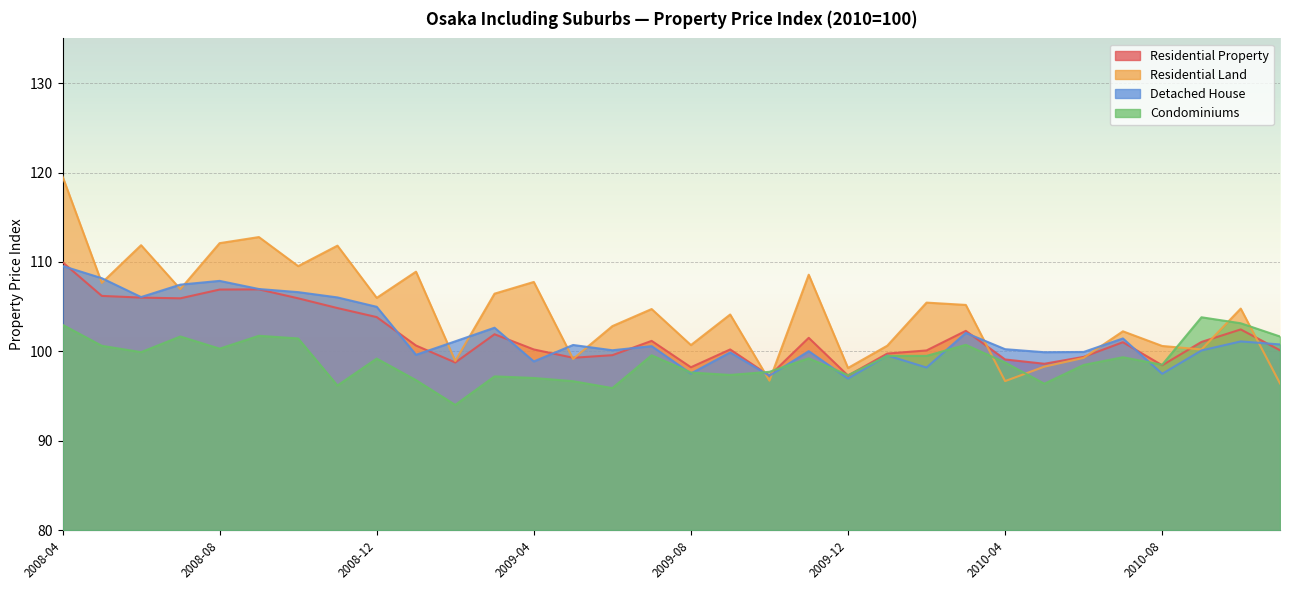

What is the label of the 18th point from the left?

2009-09